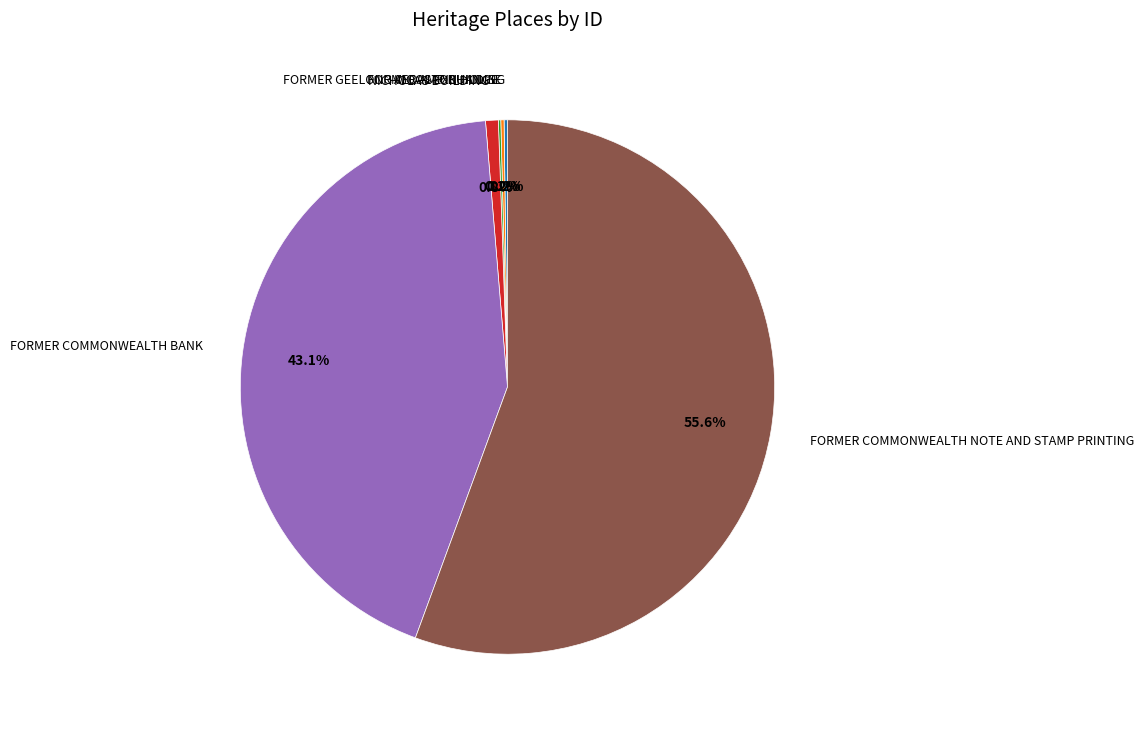

Does any single category account for the majority?

Yes